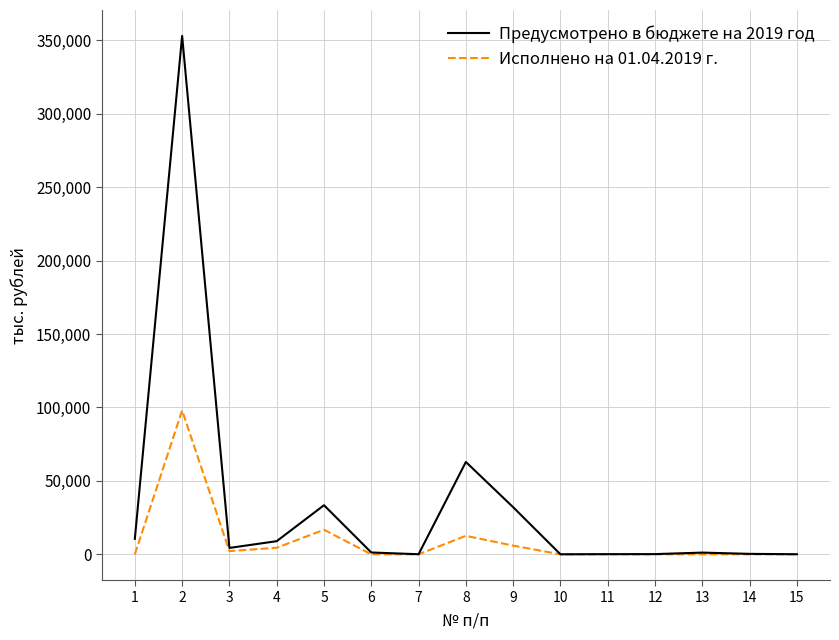

Which category has the highest value in the Предусмотрено в бюджете на 2019 год series?

2